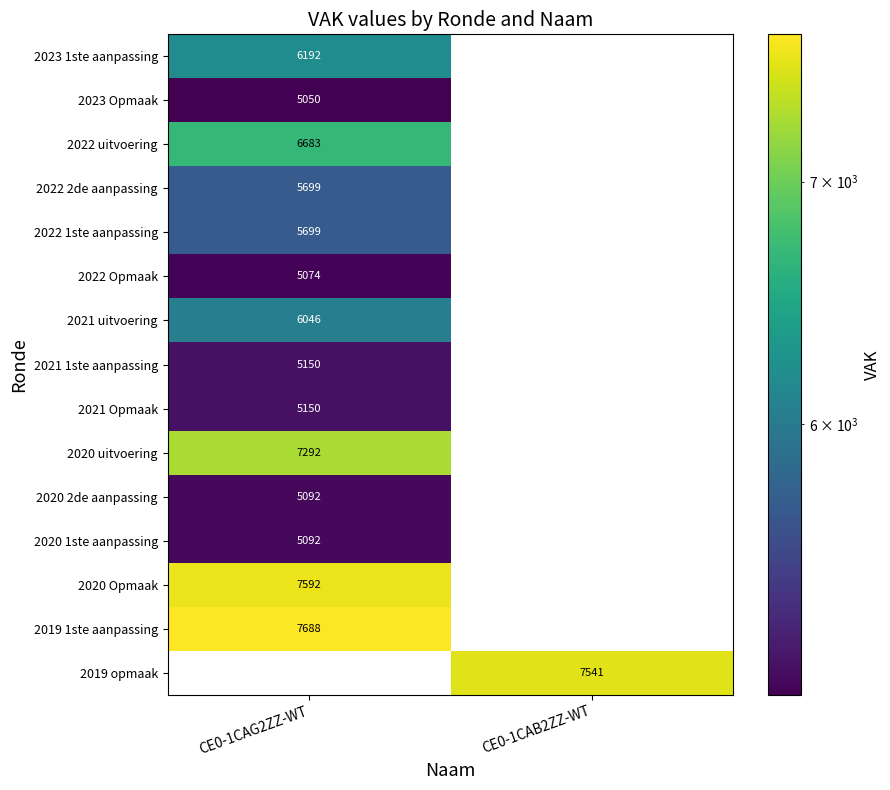

Is it true that 2021 Opmaak equals 5150 at CE0-1CAG2ZZ-WT?

True